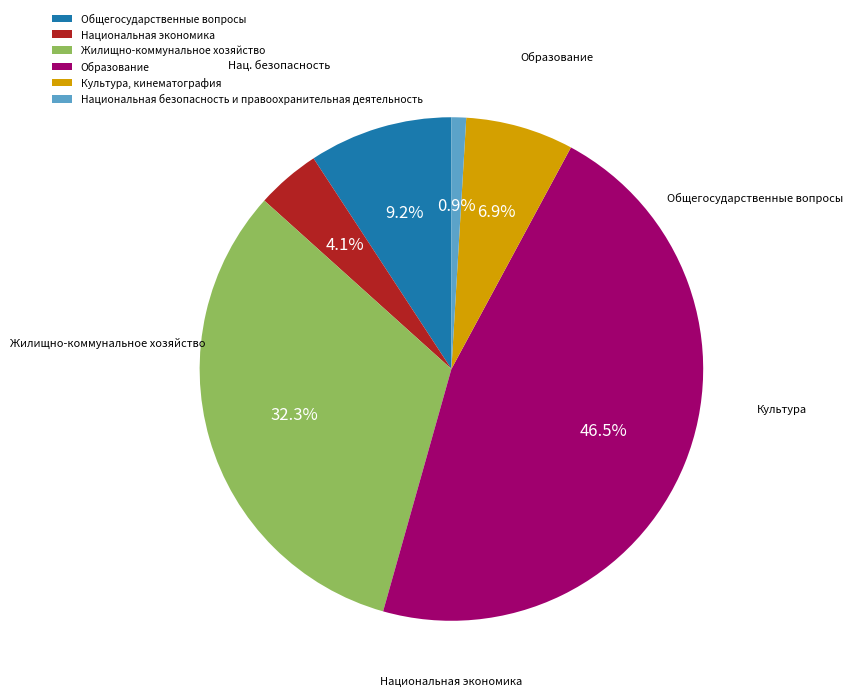

Count the number of slices in the pie.

6